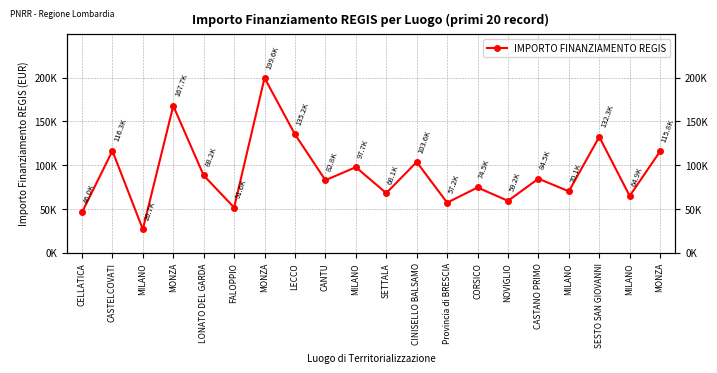

What is the label of the 15th point from the left?

NOVIGLIO